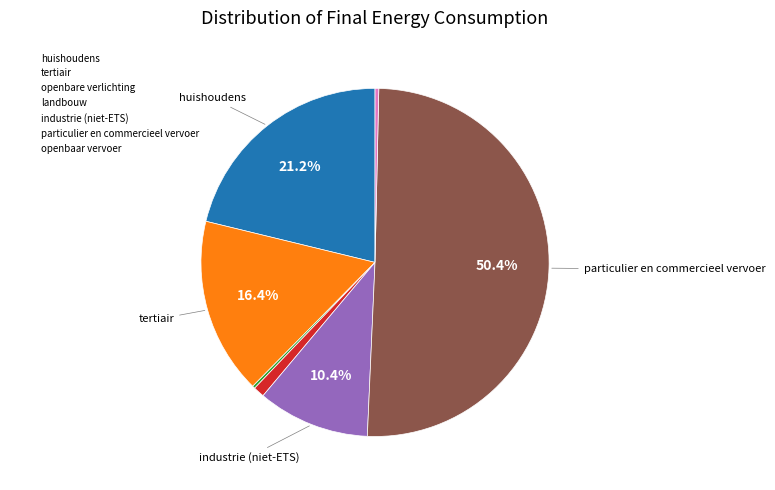

True or false: landbouw accounts for 11% of the total.

False